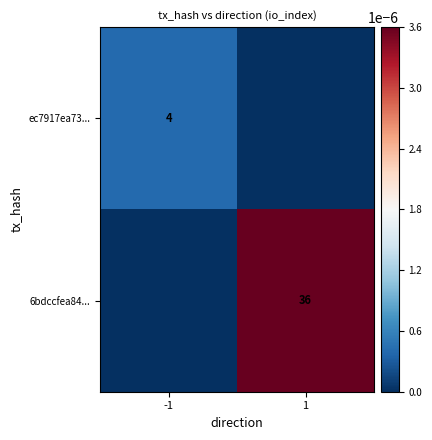

Rank the categories by ec7917ea73... value from lowest to highest.

1, -1